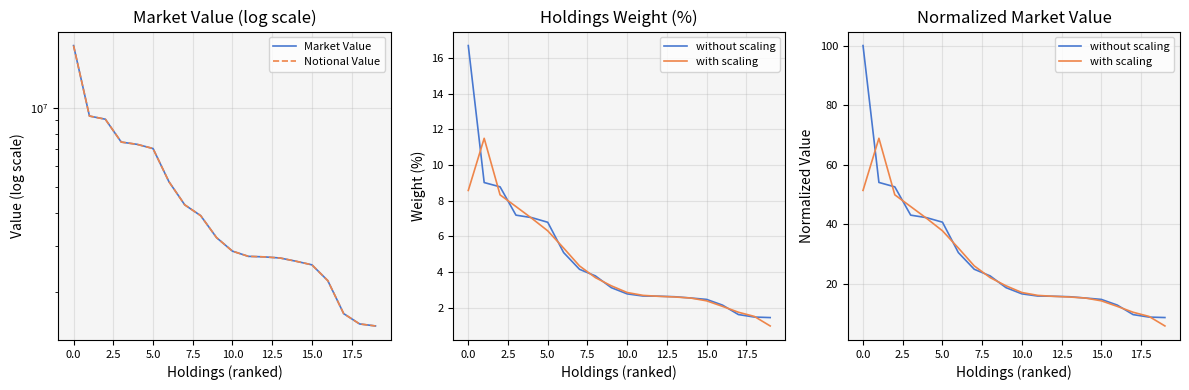

Does the chart have visible grid lines?

Yes